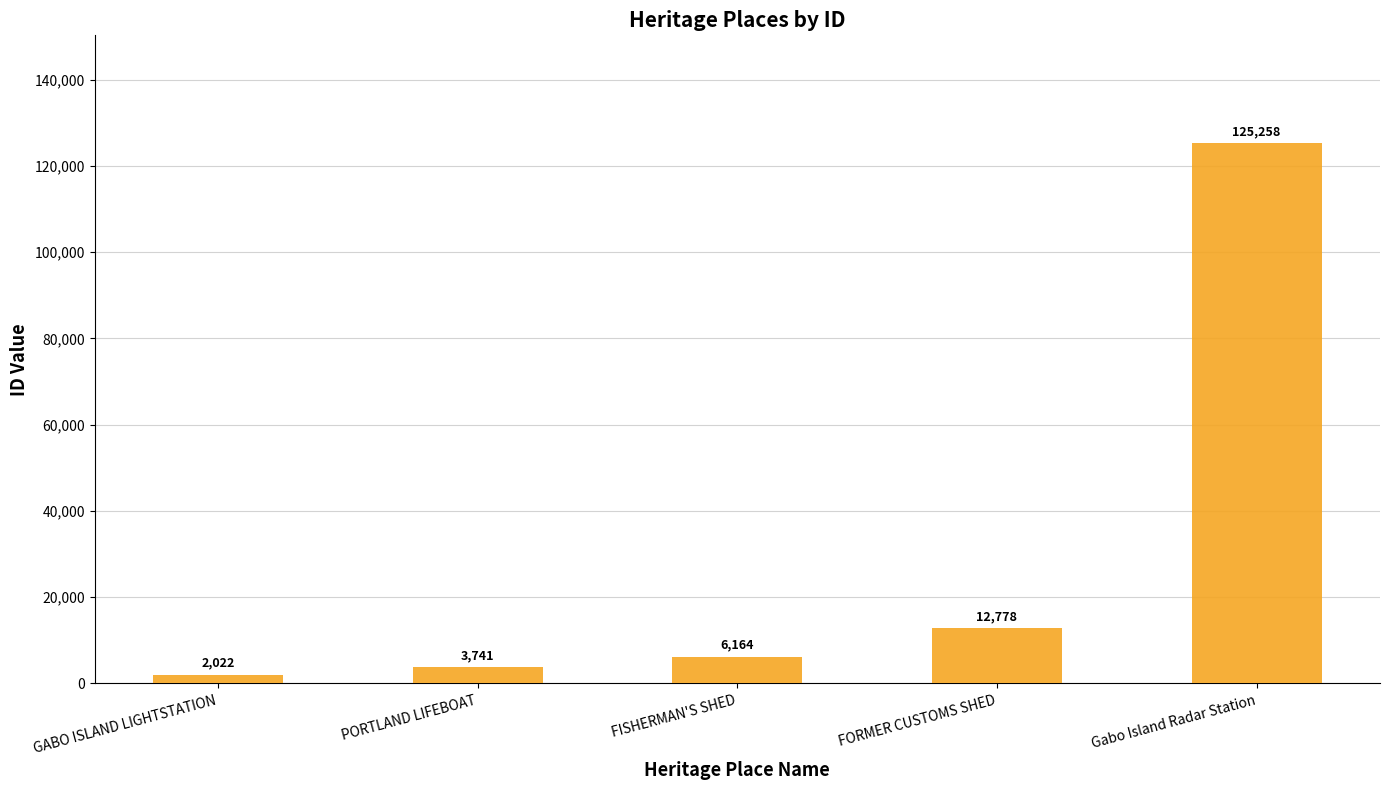

How many bars are there in total?

5